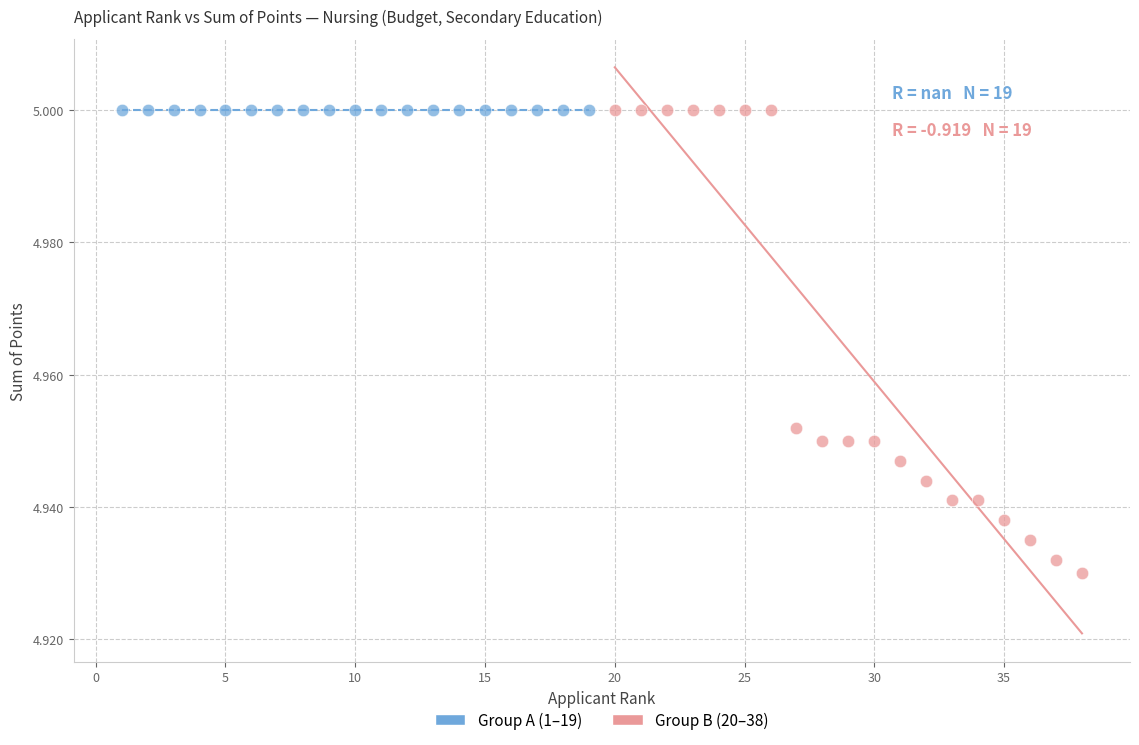

Which series reaches the minimum Y coordinate?

Group B (20–38)